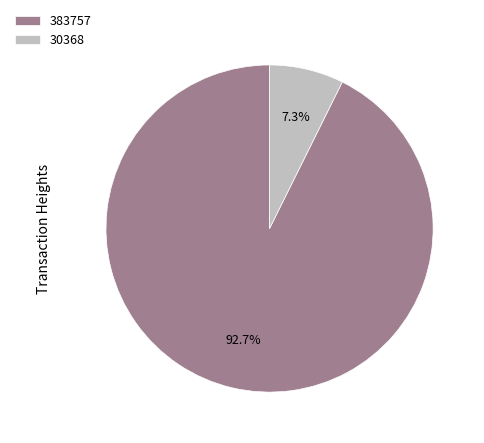

How many segments does this pie chart have?

2